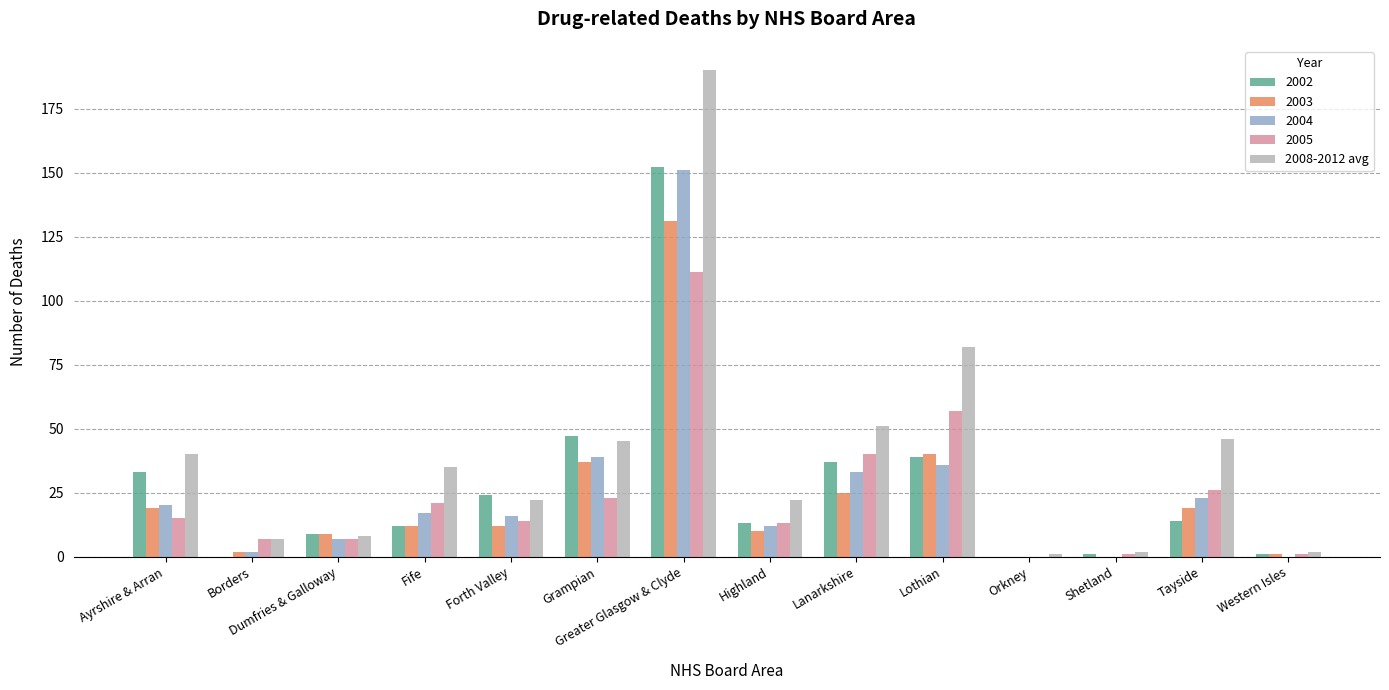

Count the number of categories in the chart.

14